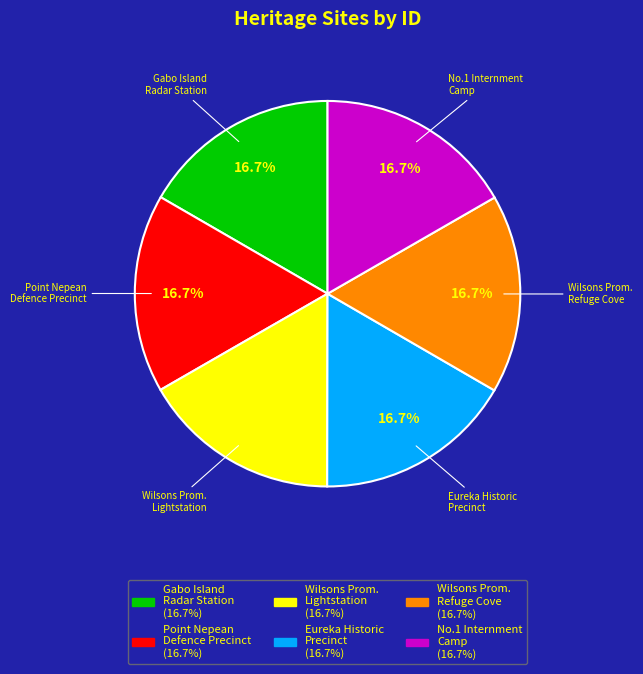

Is there a majority slice in this chart?

No